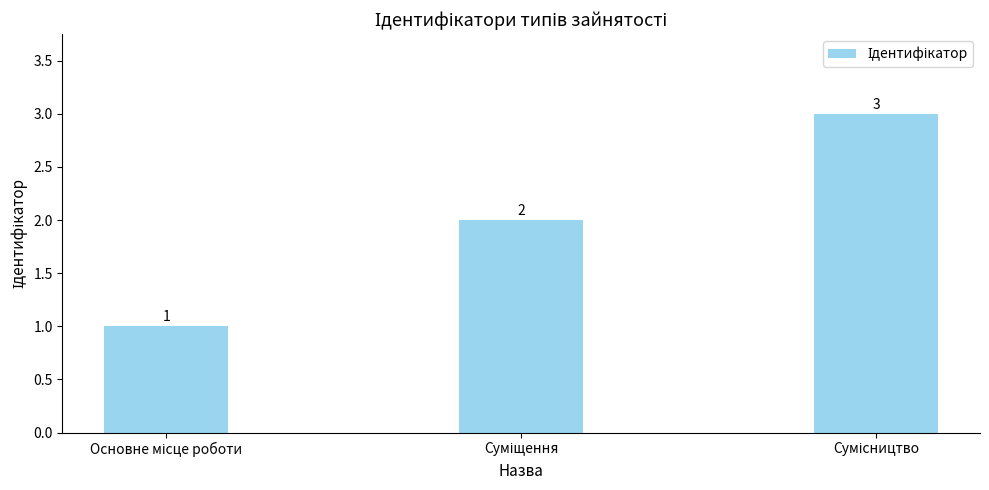

Count the values in the range 1 to 3.

3